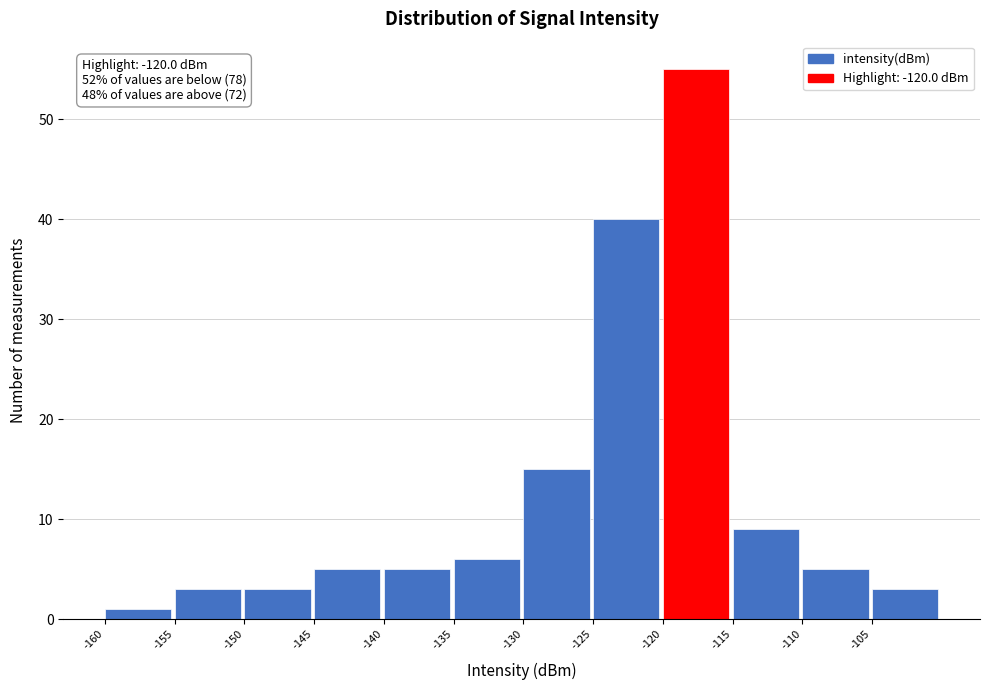

Which range on the x-axis has the tallest bar?

-120 to -115